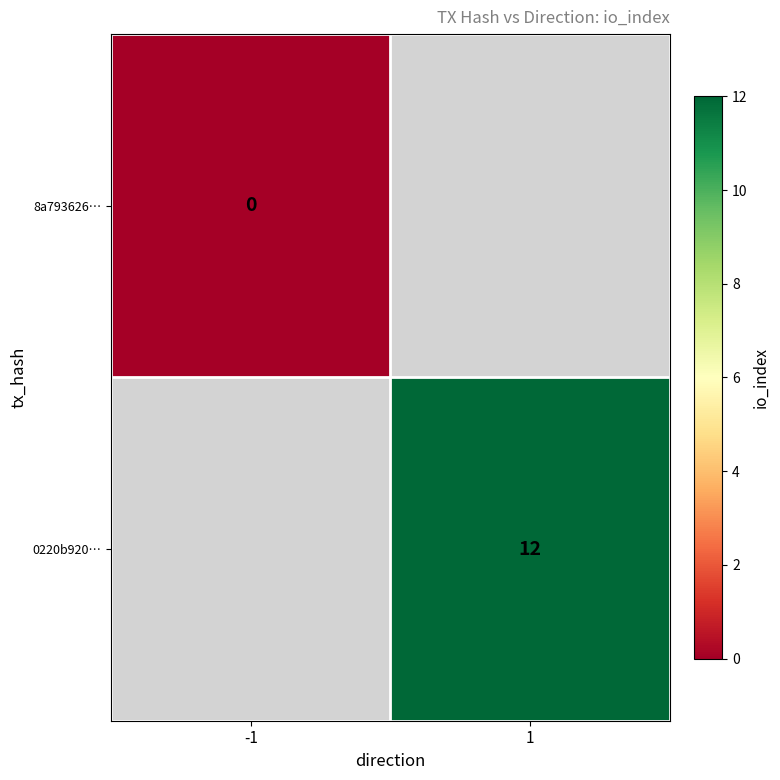

The value of 0220b920… at 1 is 3. True or false?

False